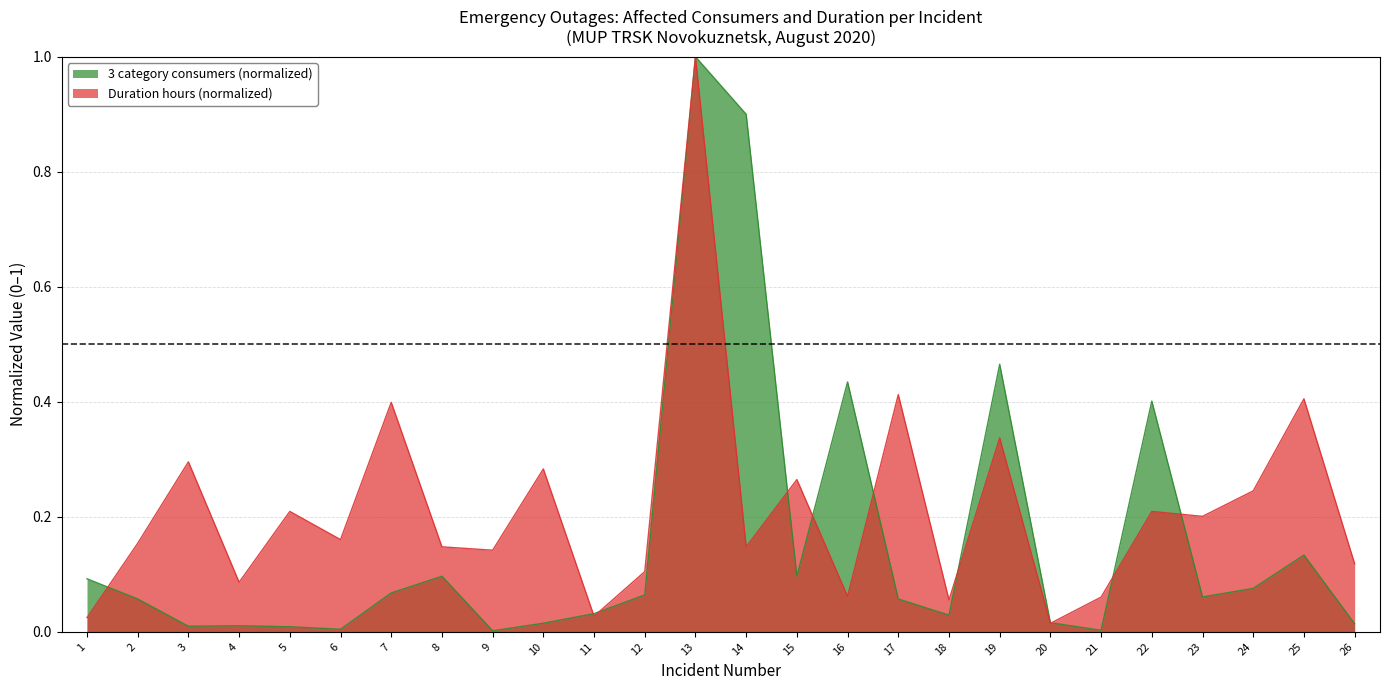

How many lines are shown in the chart?

2